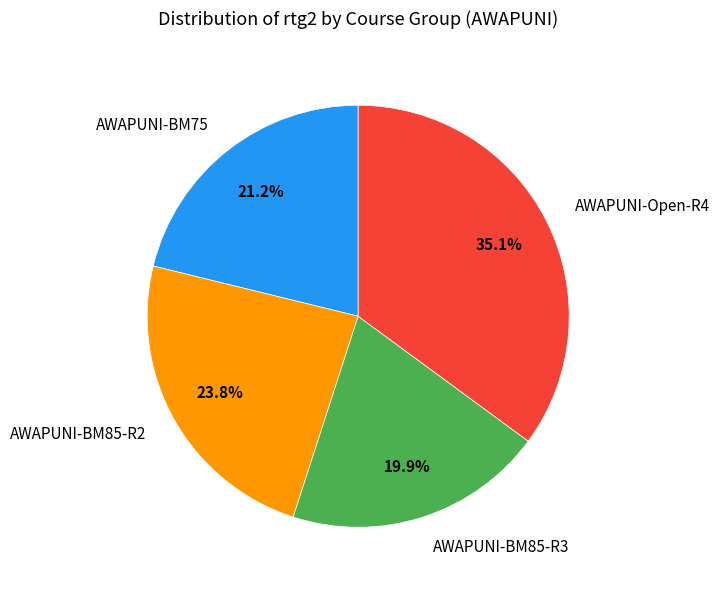

What percentage is NOT represented by AWAPUNI-BM85-R2?

76.2%